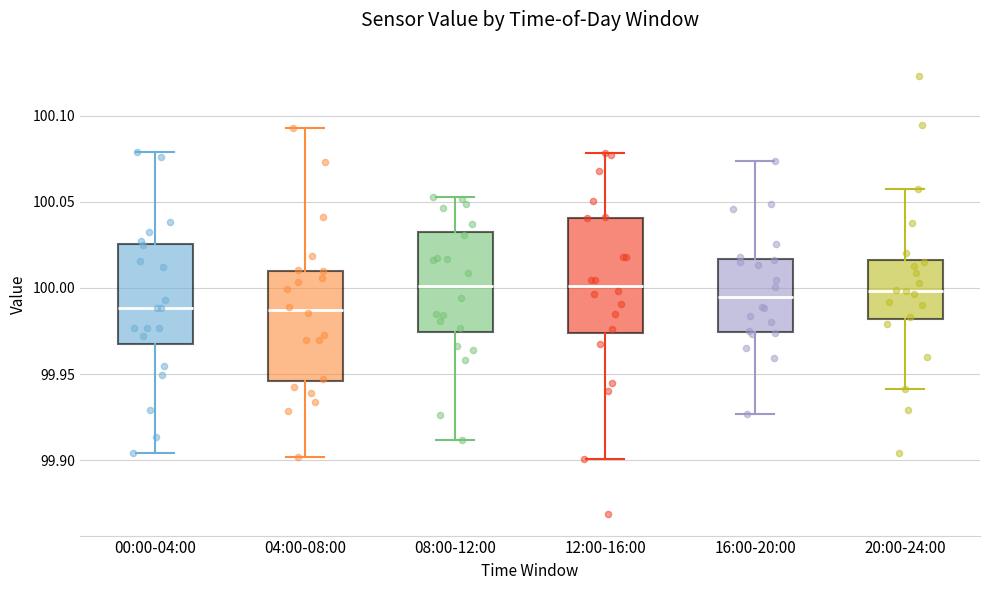

Reading left to right, transcribe this box plot: for each box, give where its median line is, the range the box spans, and where its two whiskers end, as read against the y-axis. The values are not printed on the chart, so give them approximately, as read against the axis.

00:00-04:00: median 99.990, box 99.970 to 100.025, whiskers 99.905 to 100.080
04:00-08:00: median 99.985, box 99.945 to 100.010, whiskers 99.900 to 100.095
08:00-12:00: median 100.000, box 99.975 to 100.030, whiskers 99.910 to 100.055
12:00-16:00: median 100.000, box 99.975 to 100.040, whiskers 99.900 to 100.080
16:00-20:00: median 99.995, box 99.975 to 100.015, whiskers 99.925 to 100.075
20:00-24:00: median 100.000, box 99.980 to 100.015, whiskers 99.940 to 100.055